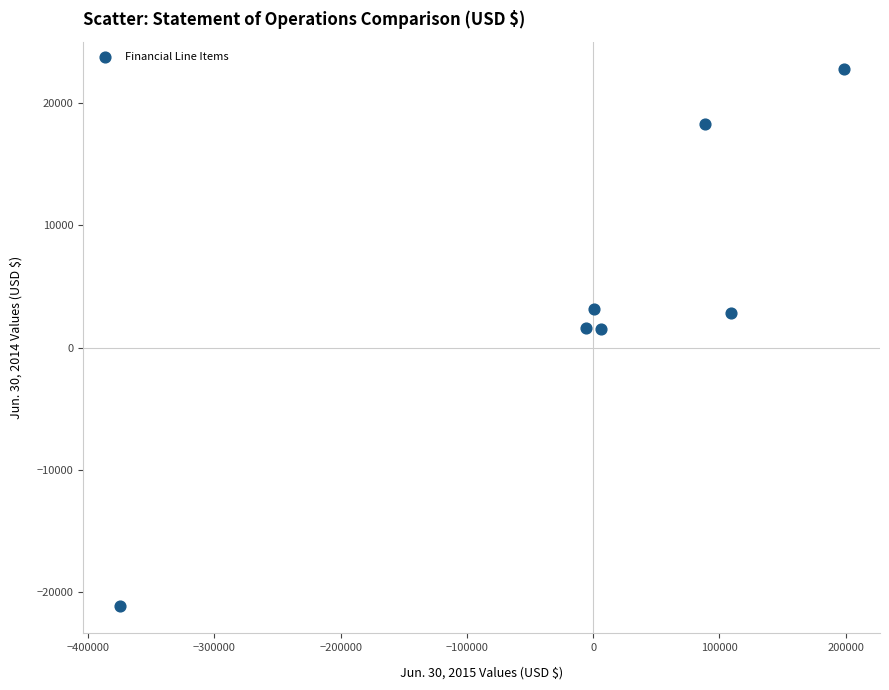

What is the average X value?

3303